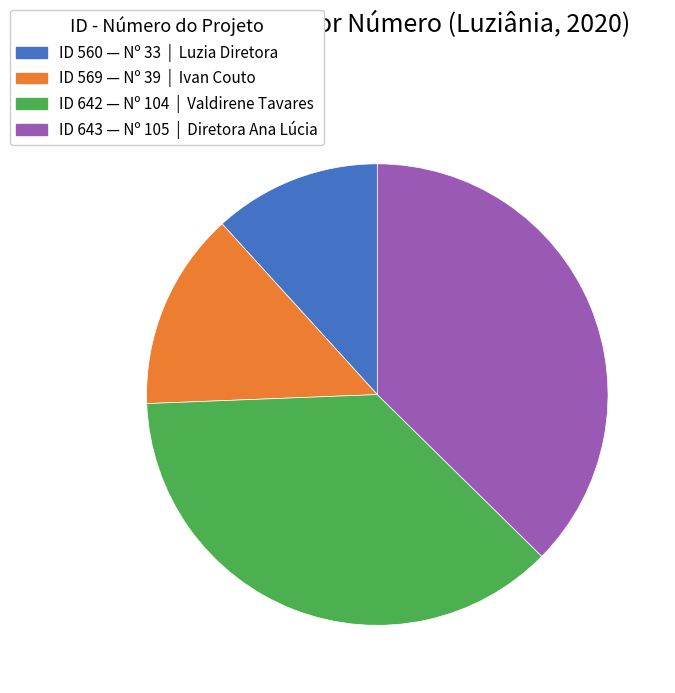

Is there any slice that represents more than half of the pie?

No